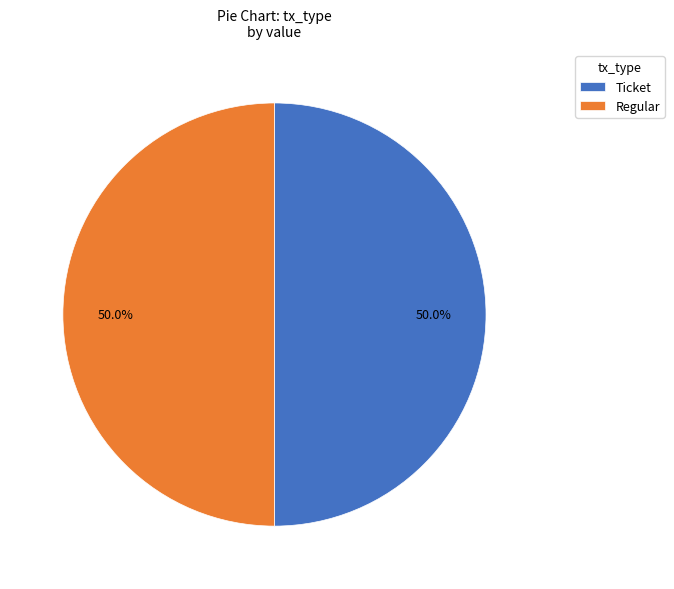

What is the ratio of the value at Regular to the value at Ticket?

1.0